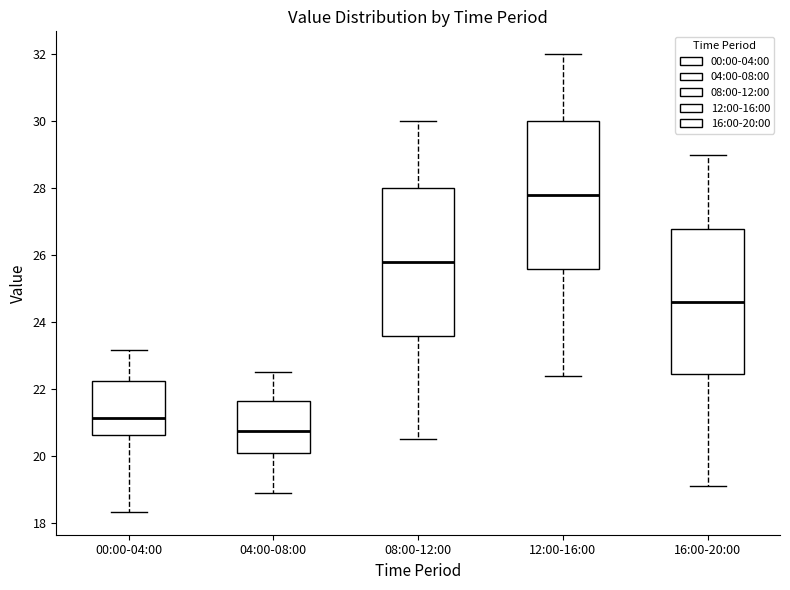

Reading left to right, transcribe this box plot: for each box, give where its median line is, the range the box spans, and where its two whiskers end, as read against the y-axis. The values are not printed on the chart, so give them approximately, as read against the axis.

00:00-04:00: median 21.2, box 20.6 to 22.2, whiskers 18.4 to 23.2
04:00-08:00: median 20.8, box 20.0 to 21.6, whiskers 19.0 to 22.6
08:00-12:00: median 25.8, box 23.6 to 28.0, whiskers 20.6 to 30.0
12:00-16:00: median 27.8, box 25.6 to 30.0, whiskers 22.4 to 32.0
16:00-20:00: median 24.6, box 22.4 to 26.8, whiskers 19.2 to 29.0